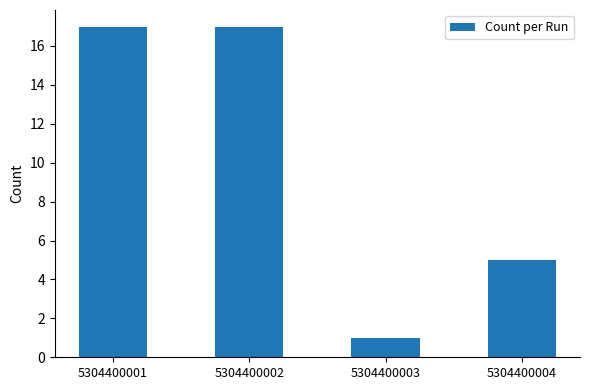

At which category does the chart reach its minimum across all series?

5304400003